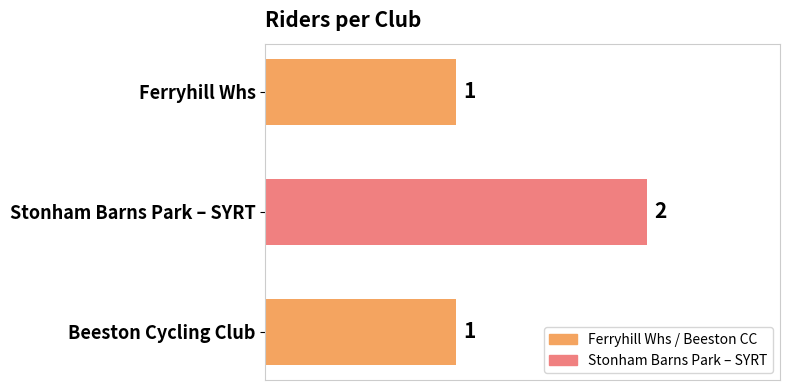

Is it true that the value at Stonham Barns Park – SYRT is 3?

False